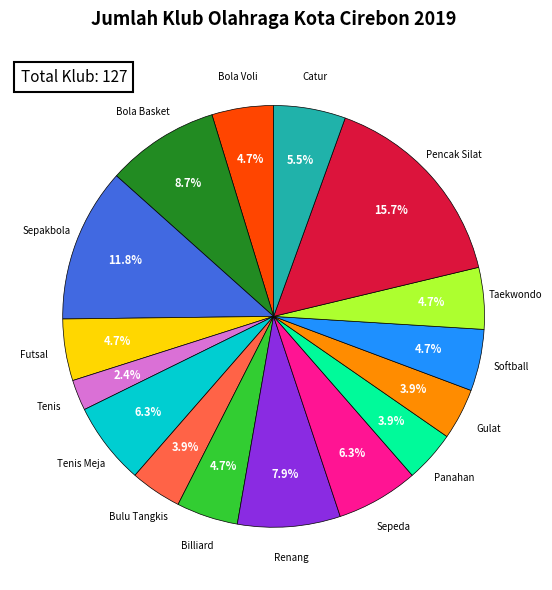

Does Pencak Silat represent more than half of the total?

No